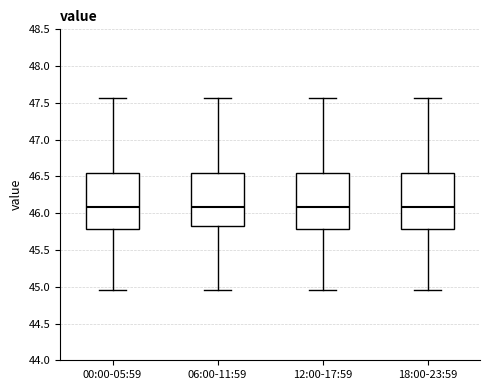

Reading left to right, read every box against the y-axis: the position of its median line, the range the box covers, and the ends of its whiskers. The values are not printed on the chart, so give them approximately, as read against the axis.

00:00-05:59: median 46.10, box 45.80 to 46.55, whiskers 44.95 to 47.55
06:00-11:59: median 46.10, box 45.80 to 46.55, whiskers 44.95 to 47.55
12:00-17:59: median 46.10, box 45.80 to 46.55, whiskers 44.95 to 47.55
18:00-23:59: median 46.10, box 45.80 to 46.55, whiskers 44.95 to 47.55